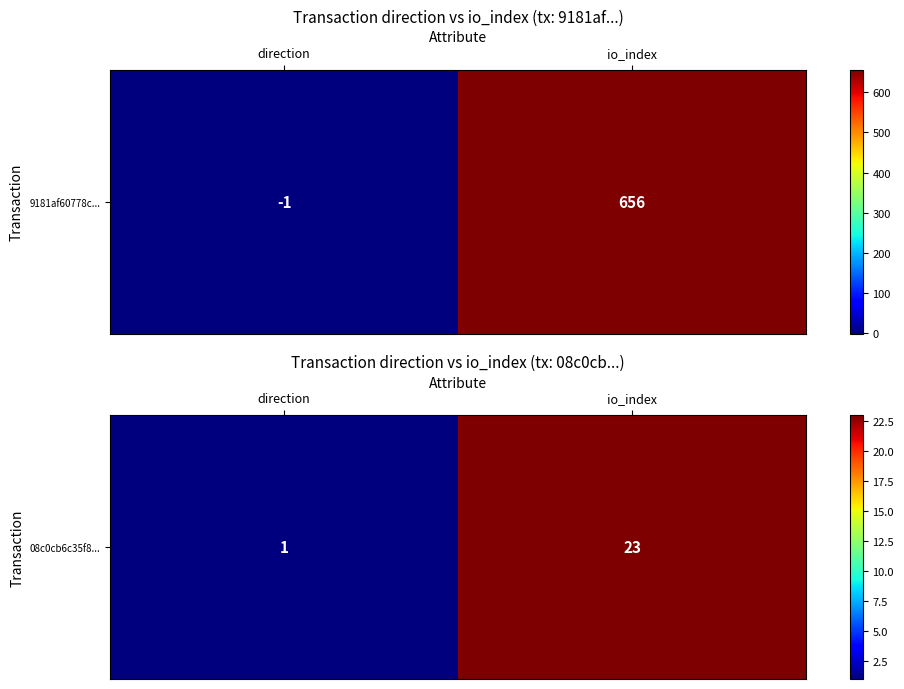

Rank the categories by value from highest to lowest.

io_index, direction